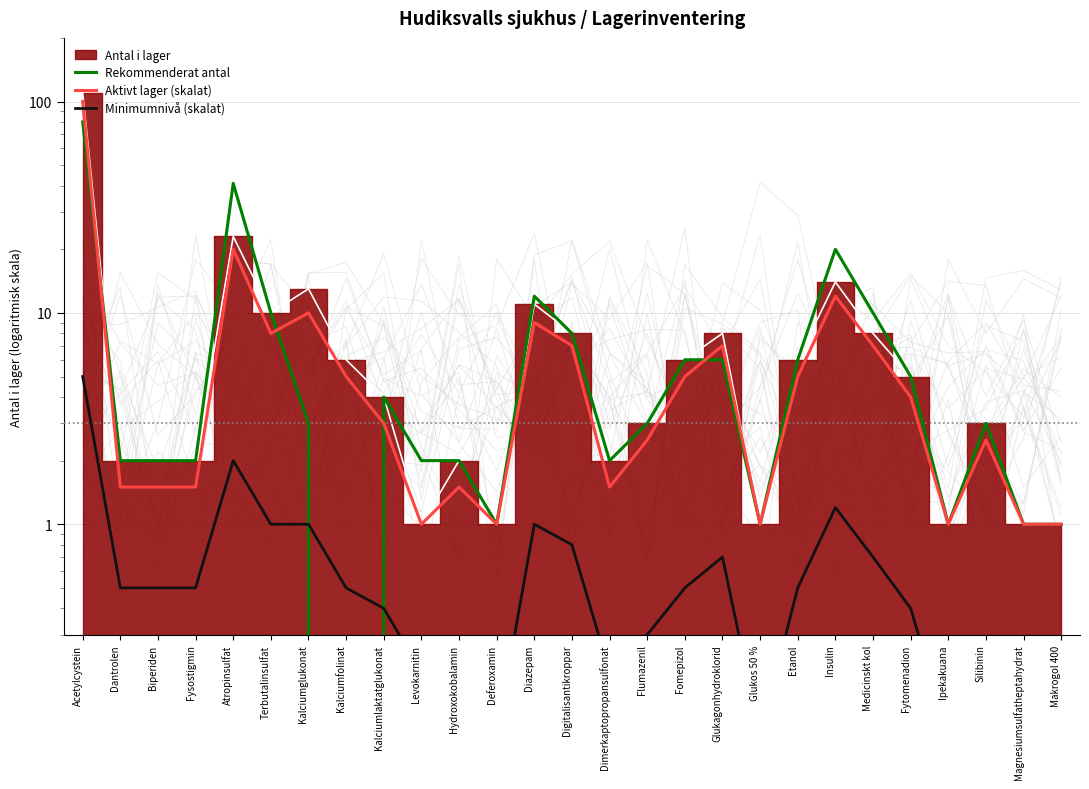

Reading left to right, what are all the values shown in this chart?

Rekommenderat antal: Acetylcystein=80.0	Dantrolen=2.0	Biperiden=2.0	Fysostigmin=2.0	Atropinsulfat=41.0	Terbutalinsulfat=10.0	Kalciumglukonat=3.0	Kalciumfolinat=0.0	Kalciumlaktatglukonat=4.0	Levokarnitin=2.0	Hydroxokobalamin=2.0	Deferoxamin=1.0	Diazepam=12.0	Digitalisantikroppar=8.0	Dimerkaptopropansulfonat=2.0	Flumazenil=3.0	Fomepizol=6.0	Glukagonhydroklorid=6.0	Glukos 50 %=1.0	Etanol=6.0	Insulin=20.0	Medicinskt kol=10.0	Fytomenadion=5.0	Ipekakuana=1.0	Silibinin=3.0	Magnesiumsulfatheptahydrat=1.0	Makrogol 400=1.0
Aktivt lager (skalat): Acetylcystein=100.0	Dantrolen=1.5	Biperiden=1.5	Fysostigmin=1.5	Atropinsulfat=20.0	Terbutalinsulfat=8.0	Kalciumglukonat=10.0	Kalciumfolinat=5.0	Kalciumlaktatglukonat=3.0	Levokarnitin=1.0	Hydroxokobalamin=1.5	Deferoxamin=1.0	Diazepam=9.0	Digitalisantikroppar=7.0	Dimerkaptopropansulfonat=1.5	Flumazenil=2.5	Fomepizol=5.0	Glukagonhydroklorid=7.0	Glukos 50 %=1.0	Etanol=5.0	Insulin=12.0	Medicinskt kol=7.0	Fytomenadion=4.0	Ipekakuana=1.0	Silibinin=2.5	Magnesiumsulfatheptahydrat=1.0	Makrogol 400=1.0
Minimumnivå (skalat): Acetylcystein=5.0	Dantrolen=0.5	Biperiden=0.5	Fysostigmin=0.5	Atropinsulfat=2.0	Terbutalinsulfat=1.0	Kalciumglukonat=1.0	Kalciumfolinat=0.5	Kalciumlaktatglukonat=0.4	Levokarnitin=0.2	Hydroxokobalamin=0.2	Deferoxamin=0.1	Diazepam=1.0	Digitalisantikroppar=0.8	Dimerkaptopropansulfonat=0.2	Flumazenil=0.3	Fomepizol=0.5	Glukagonhydroklorid=0.7	Glukos 50 %=0.1	Etanol=0.5	Insulin=1.2	Medicinskt kol=0.7	Fytomenadion=0.4	Ipekakuana=0.1	Silibinin=0.2	Magnesiumsulfatheptahydrat=0.1	Makrogol 400=0.1